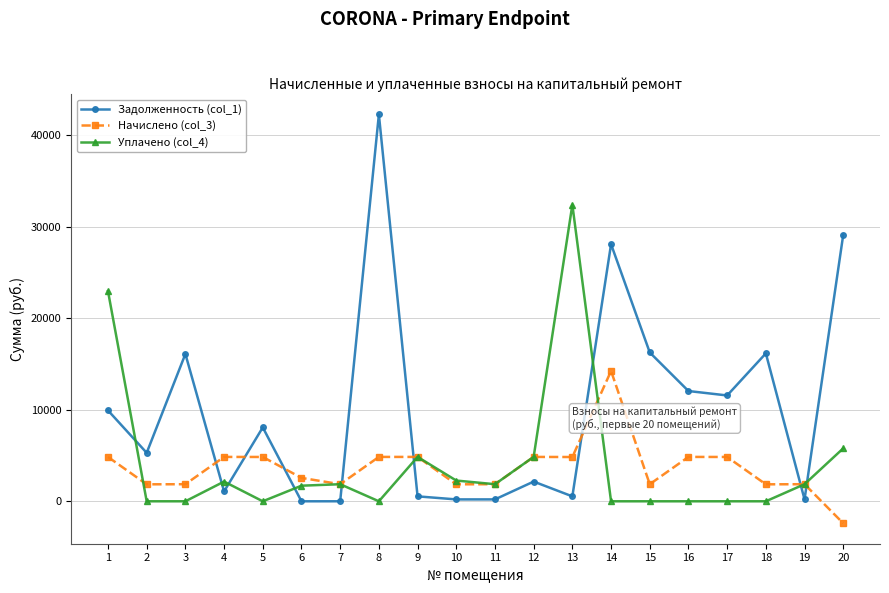

How many values in the Начислено (col_3) series exceed 4837?

10